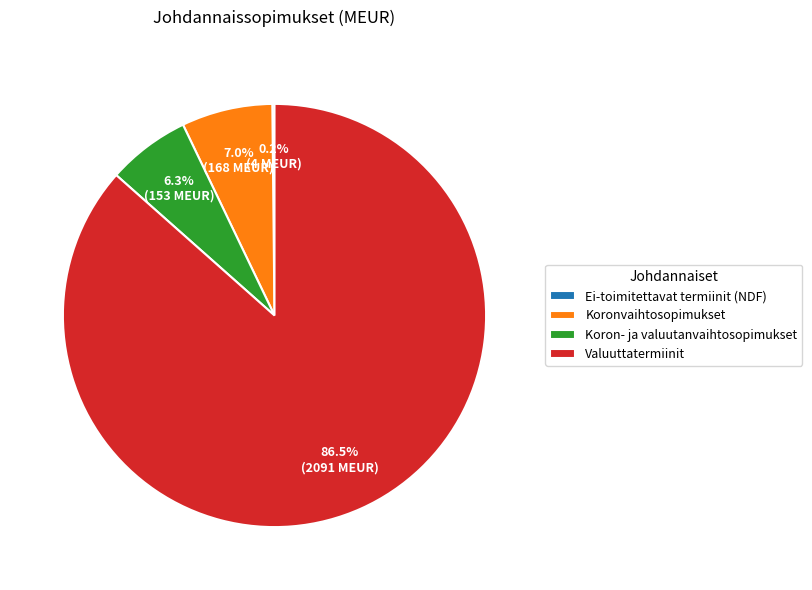

Which slice is the largest?

Valuuttatermiinit